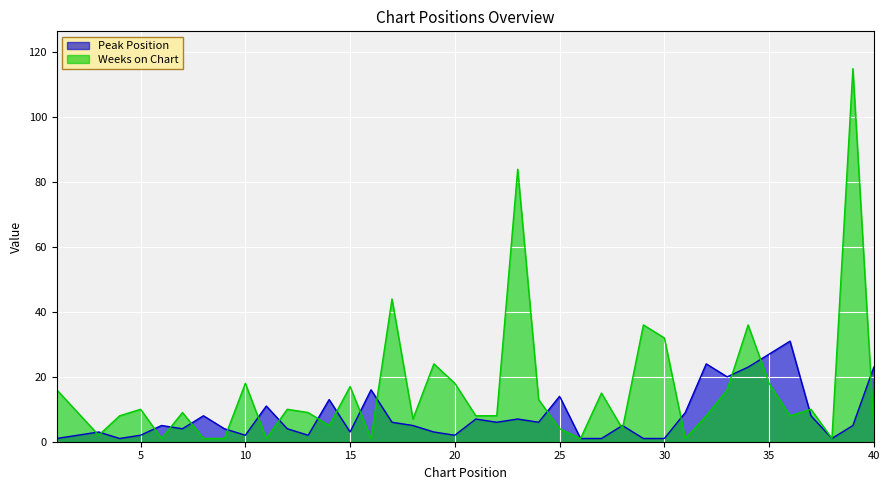

Reading left to right, list all the values displayed in this chart.

Peak Position: 1	2	3	1	2	5	4	8	4	2	11	4	2	13	3	16	6	5	3	2	7	6	7	6	14	1	1	5	1	1	9	24	20	23	27	31	8	1	5	23
Weeks on Chart: 16	9	2	8	10	1	9	1	1	18	1	10	9	5	17	1	44	7	24	18	8	8	84	13	4	1	15	4	36	32	1	8	16	36	18	8	10	1	115	4